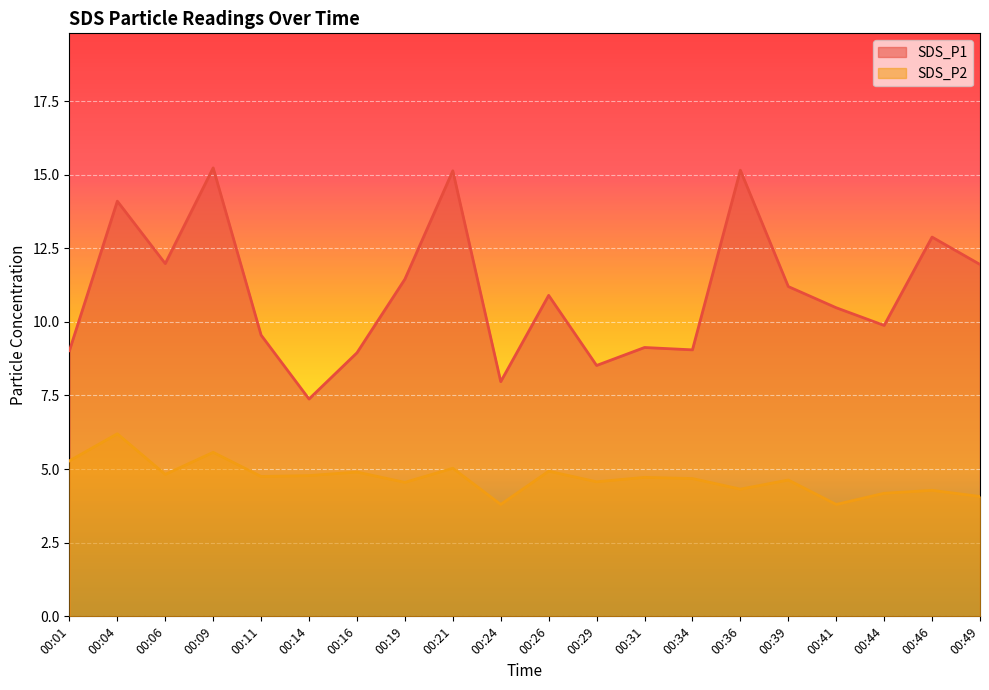

How many data points in SDS_P1 are above 10?

11